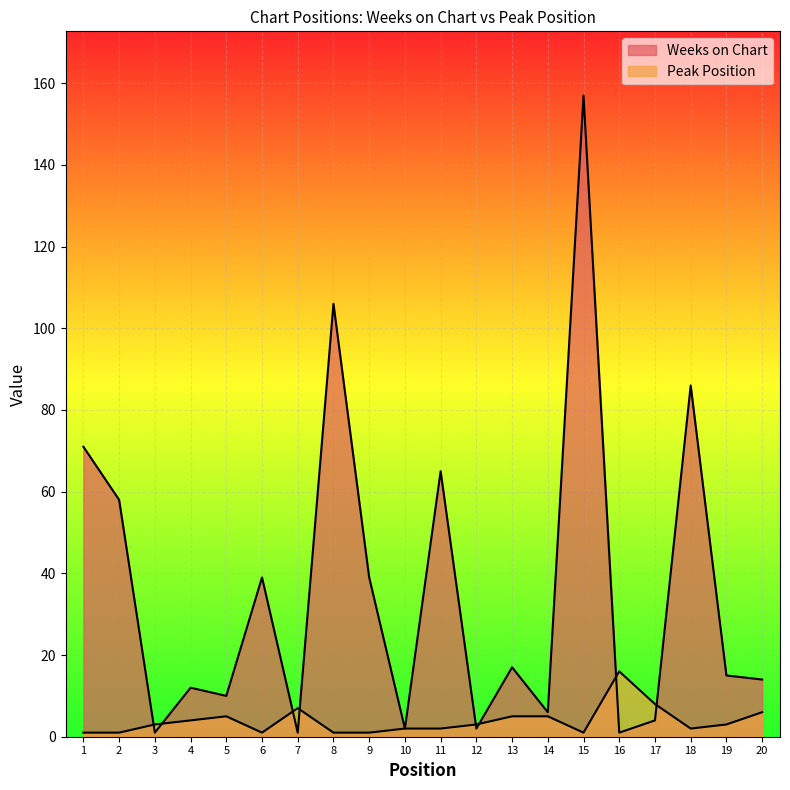

Rank the series by their maximum value, from highest to lowest.

Weeks on Chart, Peak Position